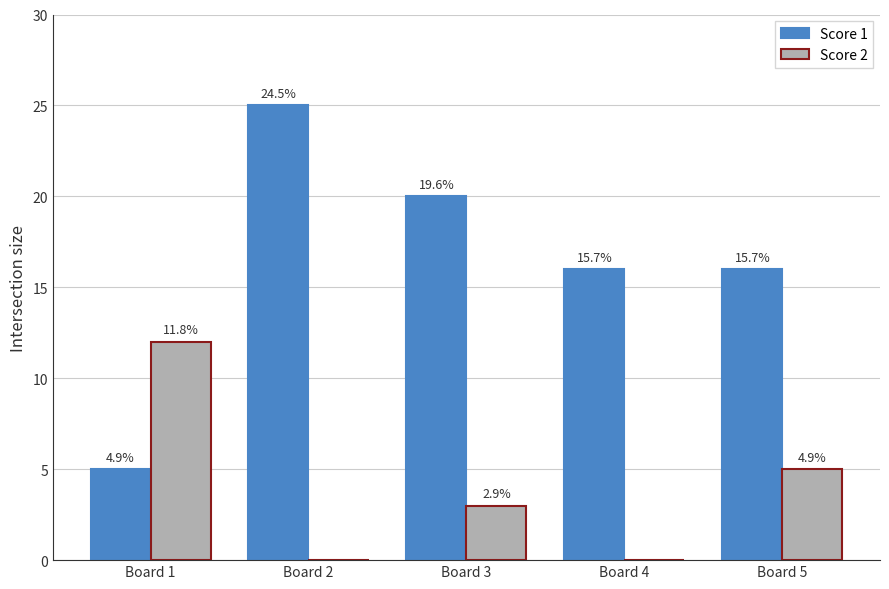

The Score 2 series shows 2 at Board 5. True or false?

False